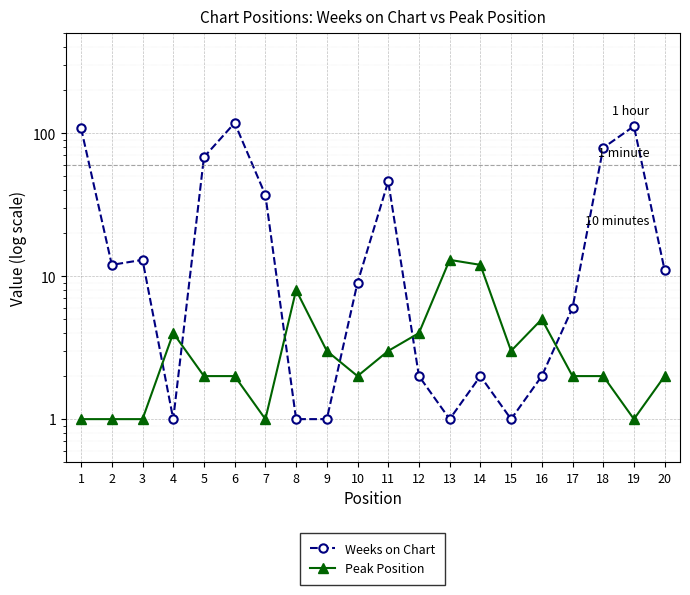

What is the average value of the Peak Position series?

4